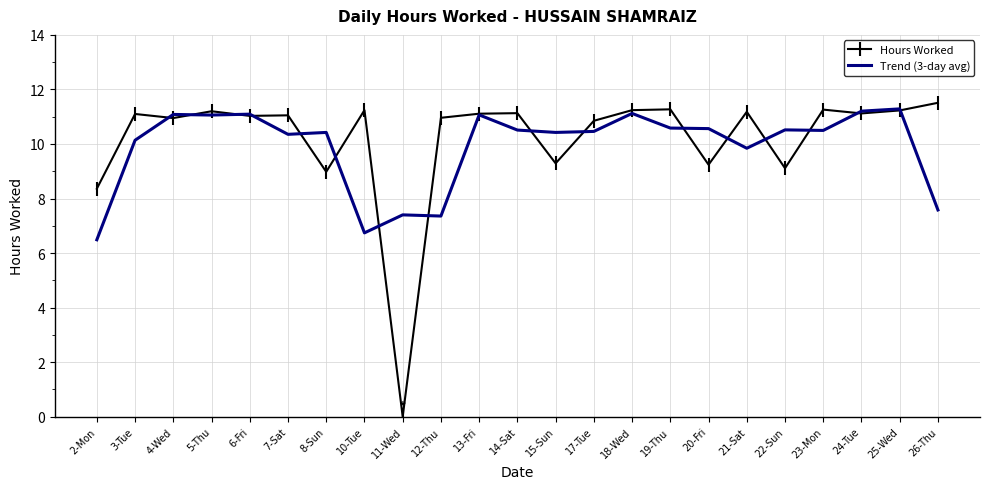

How many values in Hours Worked are above zero?

22